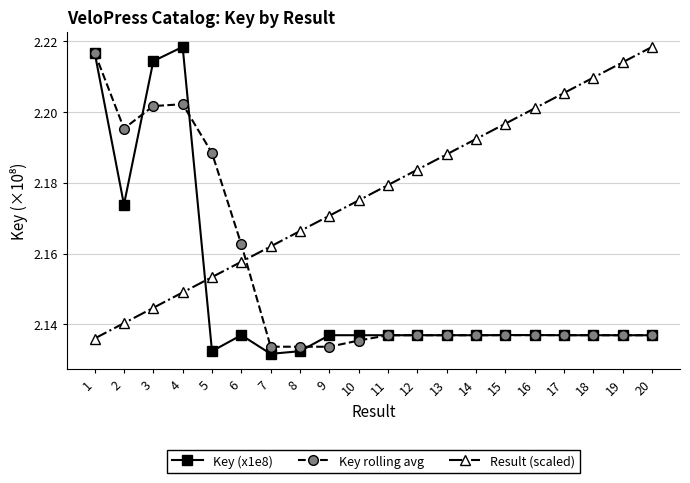

Which series ends up on top after the final intersection of Key (x1e8) and Result (scaled)?

Result (scaled)